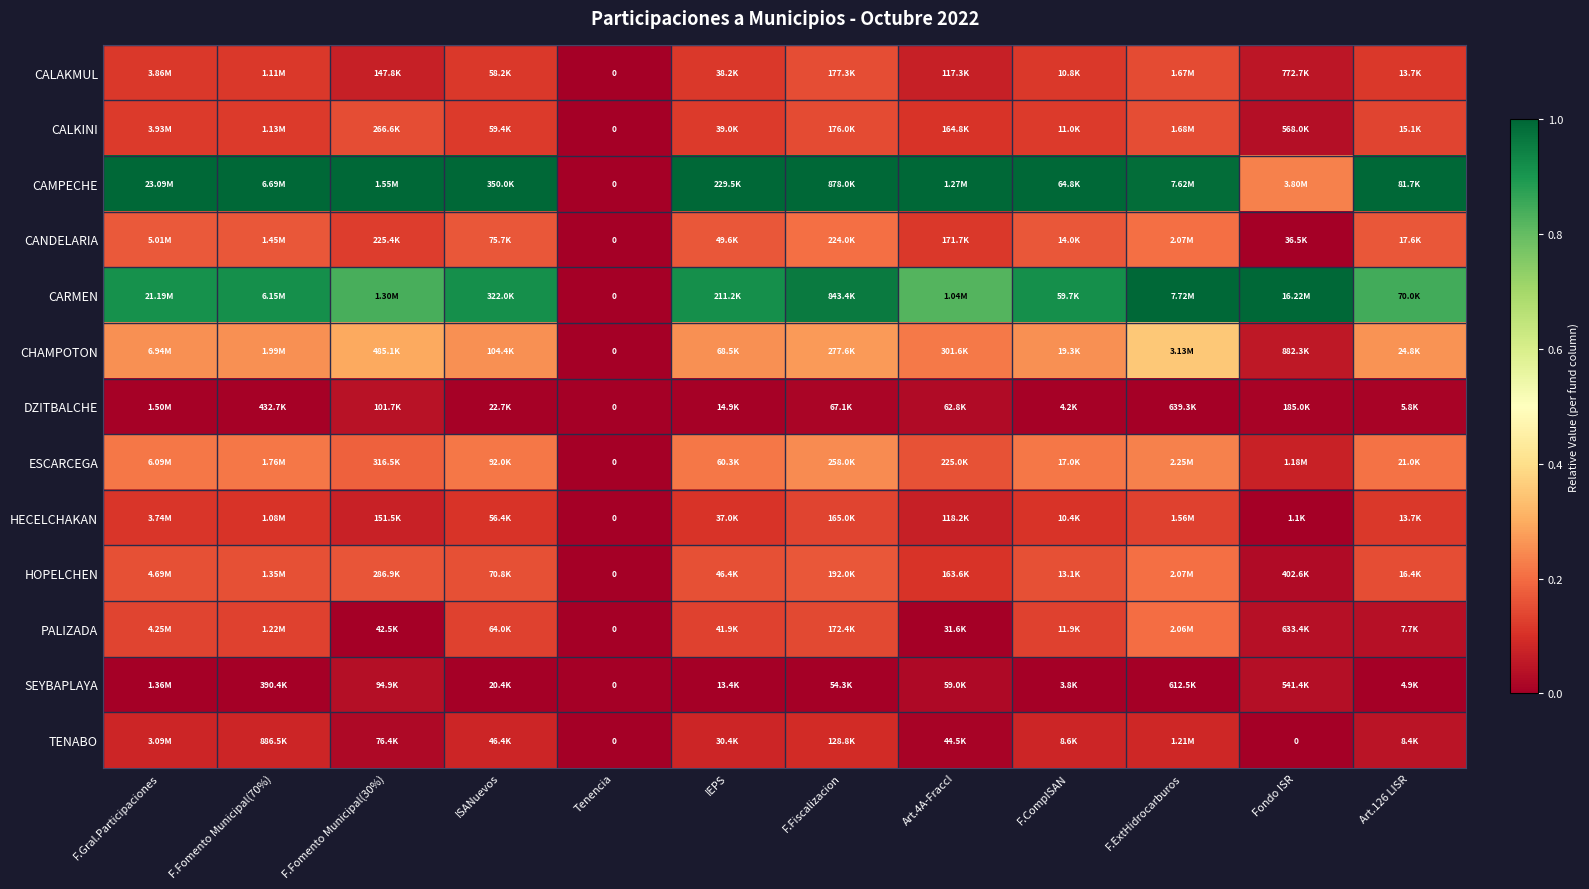

At how many categories does at least one series exceed 0?

11